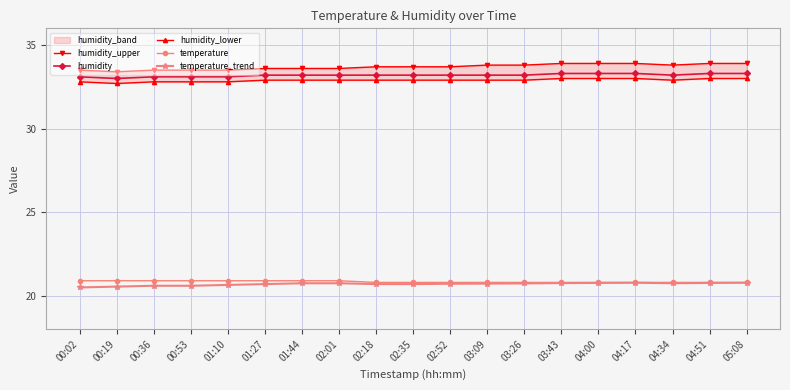

True or false: humidity_lower and temperature intersect in this chart.

False